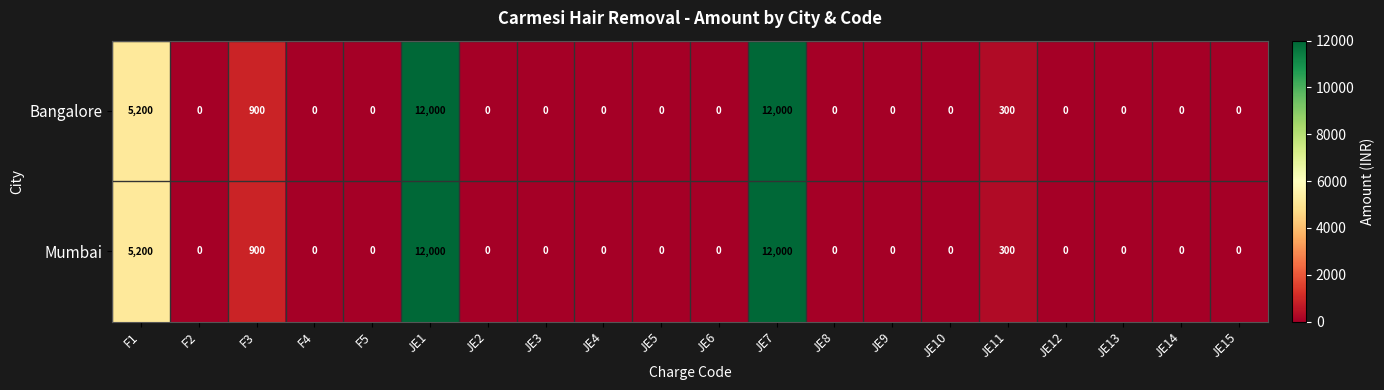

At how many categories does at least one series exceed 2251?

3